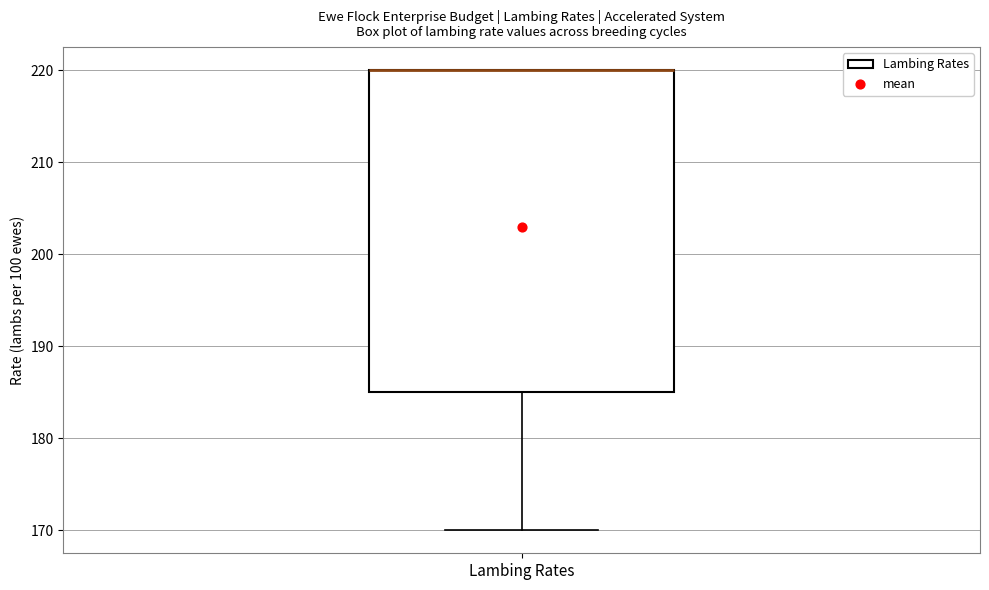

Read this box plot against the y-axis: the position of the median line, the range covered by the box, and the ends of both whiskers. The values are not printed on the chart, so give them approximately, as read against the axis.

median 220 (drawn on the box's upper edge), box 185 to 220, whiskers 170 to 220